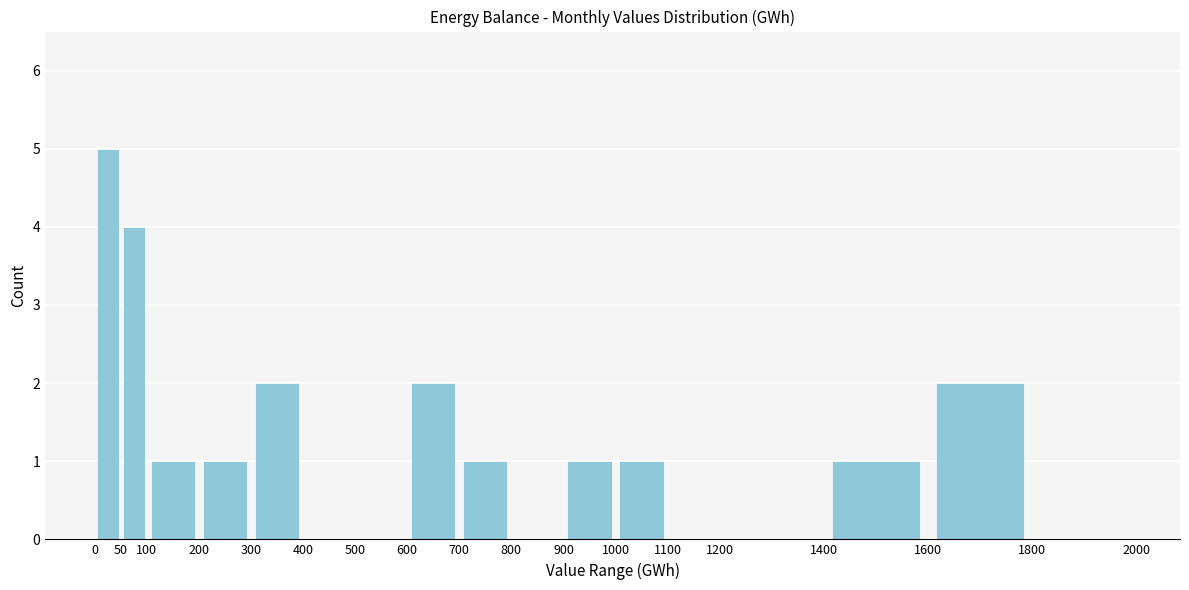

Reading left to right, list every bar in this chart as the range it spans on the x-axis followed by its height. The values are not printed on the chart, so give them approximately, as read against the axis.

0 to 50: 5
50 to 100: 4
100 to 200: 1
200 to 300: 1
300 to 400: 2
400 to 500: 0
500 to 600: 0
600 to 700: 2
700 to 800: 1
800 to 900: 0
900 to 1000: 1
1000 to 1100: 1
1100 to 1200: 0
1200 to 1400: 0
1400 to 1600: 1
1600 to 1800: 2
1800 to 2000: 0